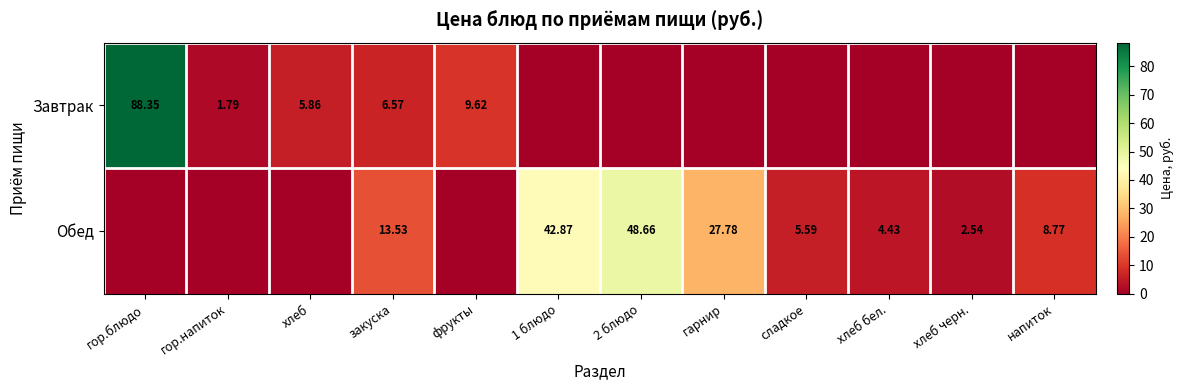

Is the value of Завтрак at фрукты greater than the value of Обед at 2 блюдо?

No